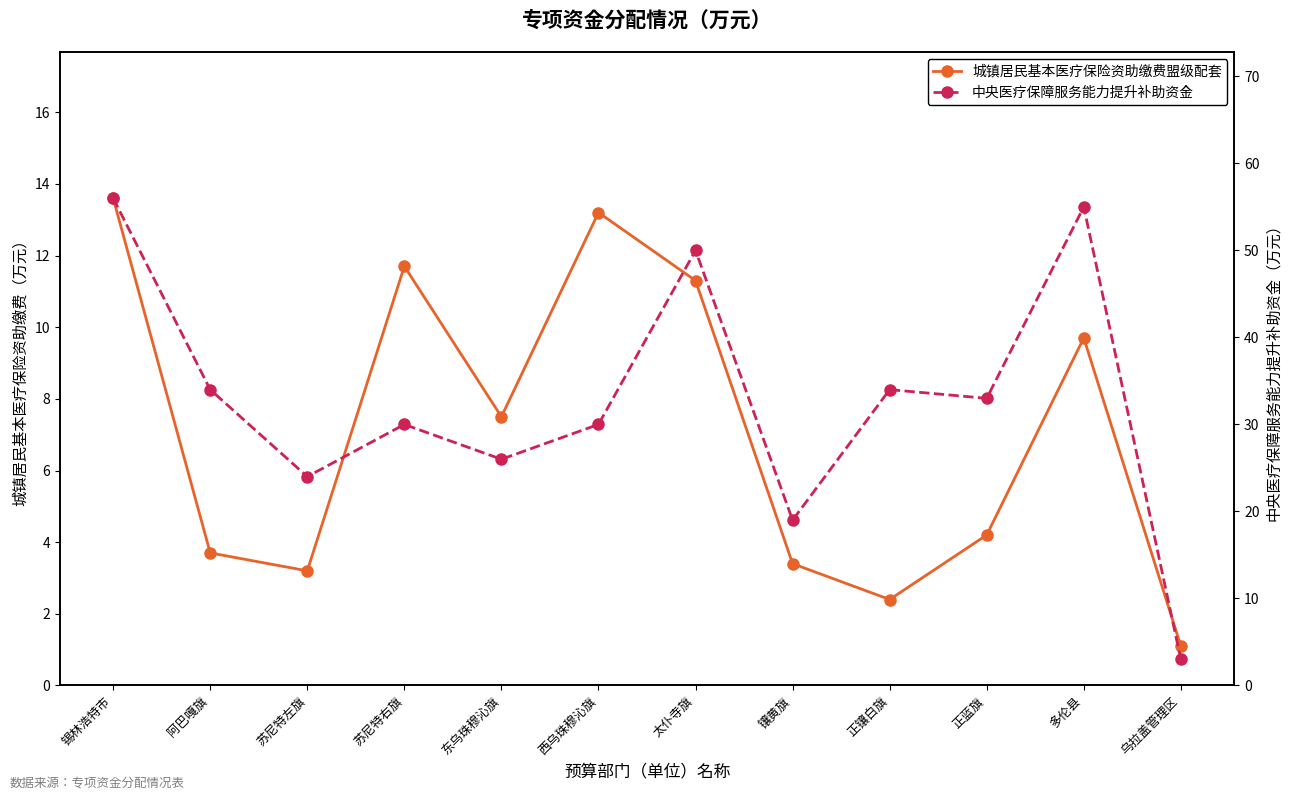

Is the value of 中央医疗保障服务能力提升补助资金 at 多伦县 greater than the value of 城镇居民基本医疗保险资助缴费盟级配套 at 苏尼特右旗?

Yes